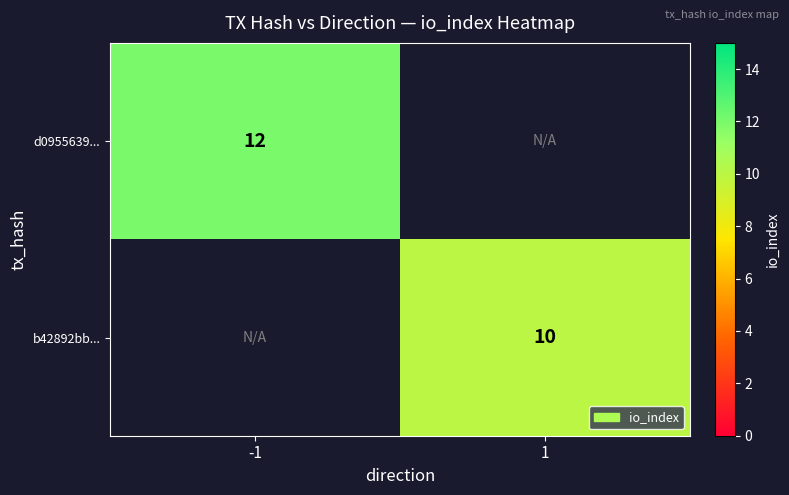

The b42892bb... series shows 10 at 1. True or false?

True